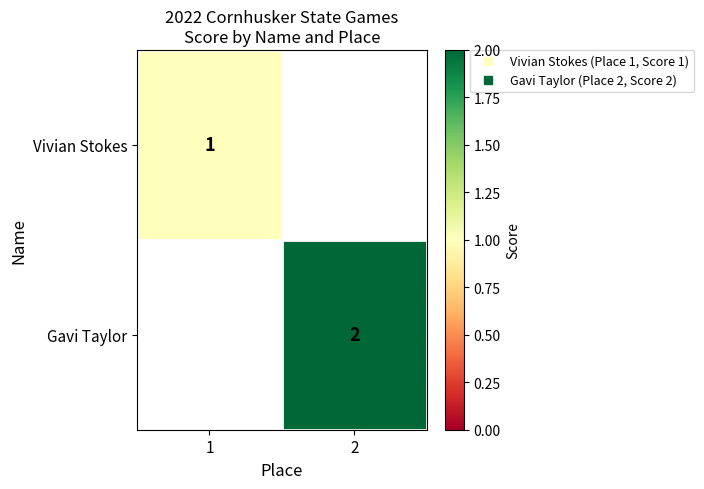

True or false: Gavi Taylor has a value of 3.0 at 2.

False